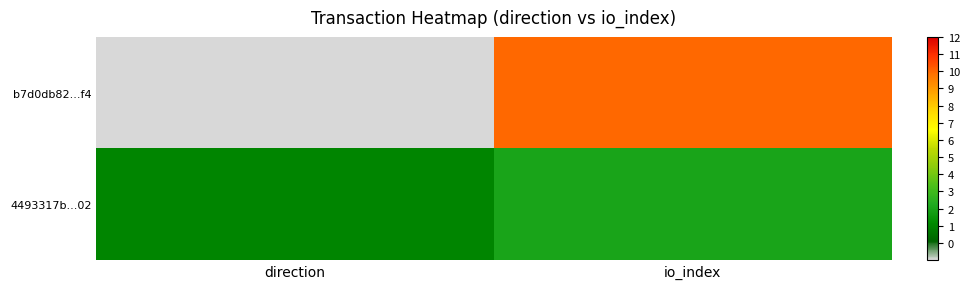

Rank the series at direction from lowest to highest value.

b7d0db82...f4, 4493317b...02